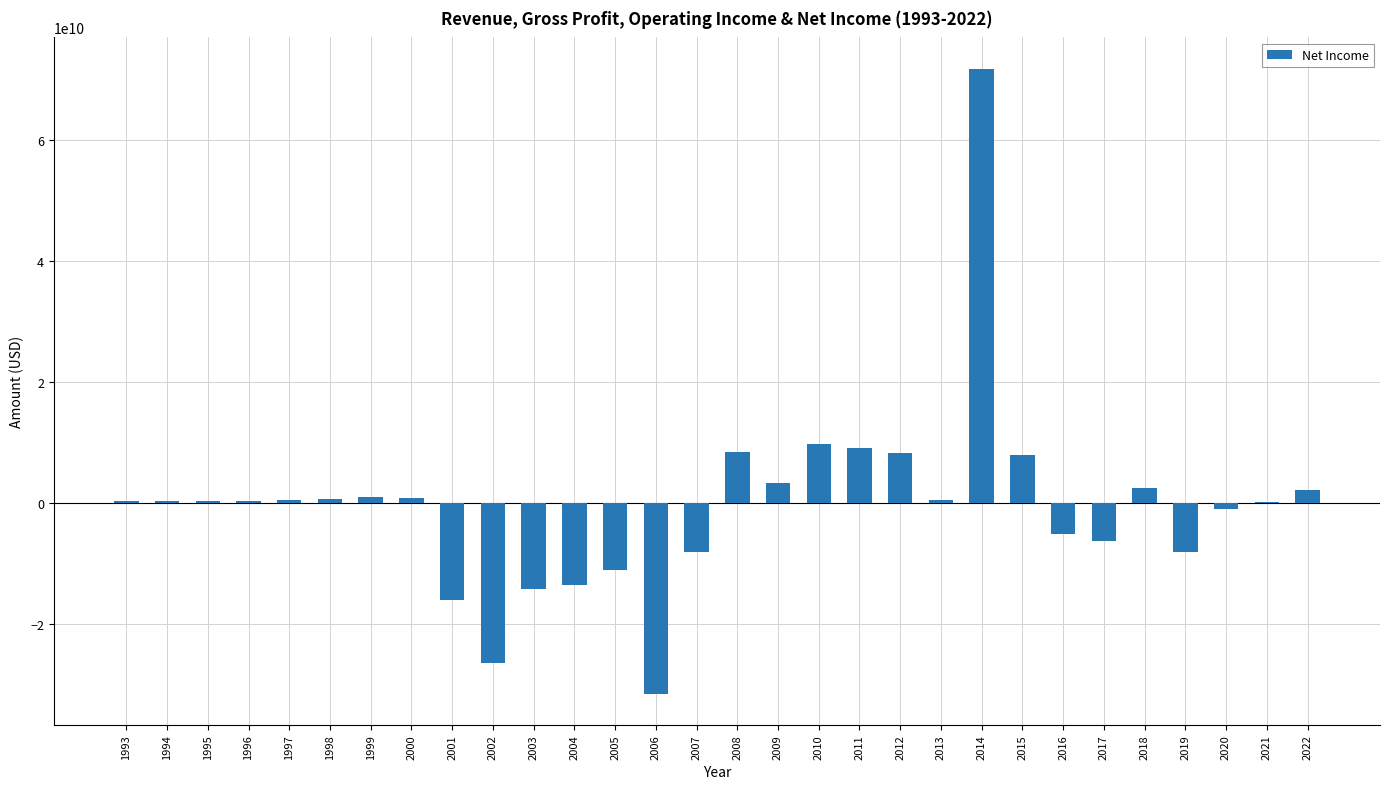

Are the bars grouped side by side (vs. stacked)?

No